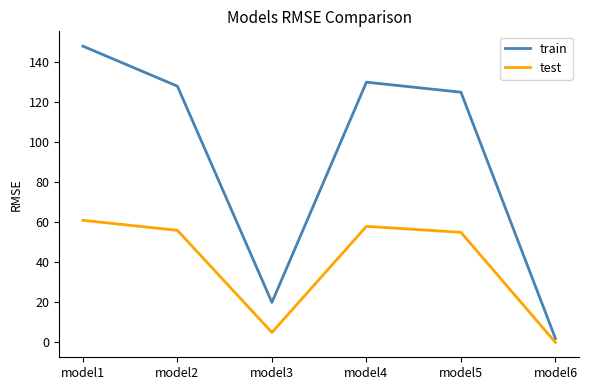

Is this an area chart (filled region under the line)?

No